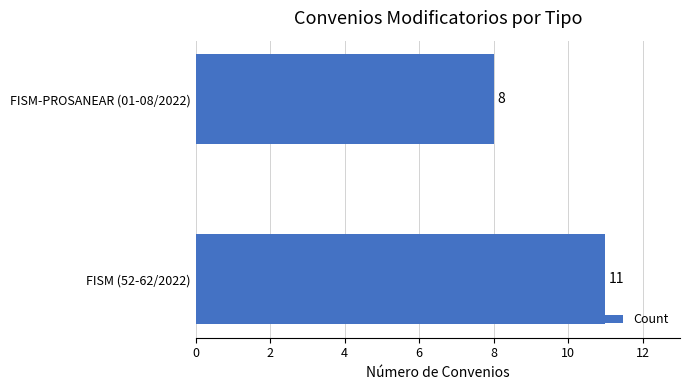

The value at FISM-PROSANEAR (01-08/2022) is 8. True or false?

True